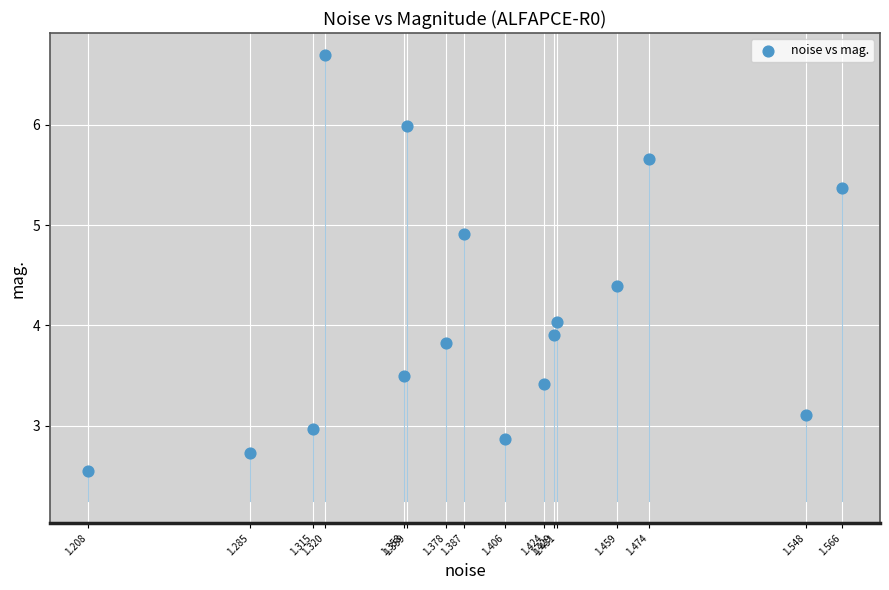

What is the range of X values (max minus min)?

0.4